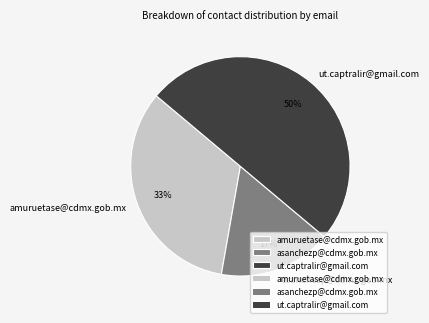

What is the ratio of the value at asanchezp@cdmx.gob.mx to the value at amuruetase@cdmx.gob.mx?

0.5